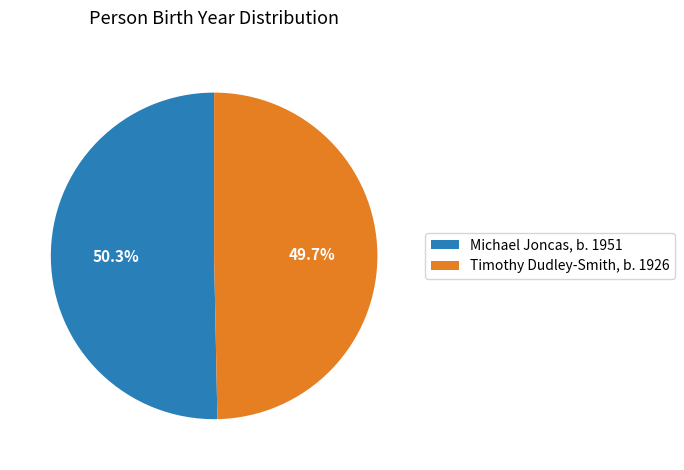

To the nearest percent, what is the average slice percentage?

50%